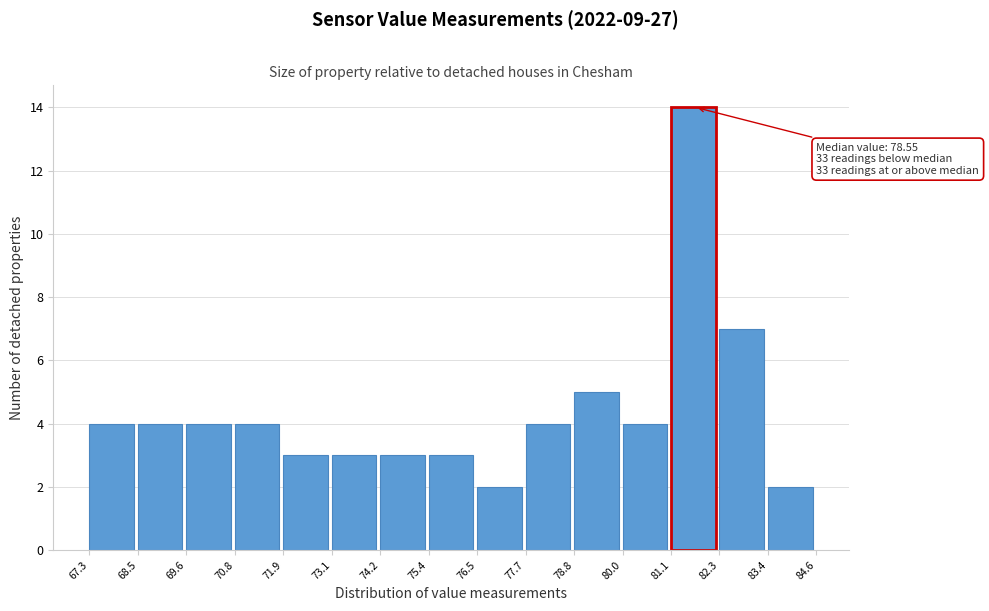

Which range on the x-axis has the tallest bar?

81.1 to 82.3